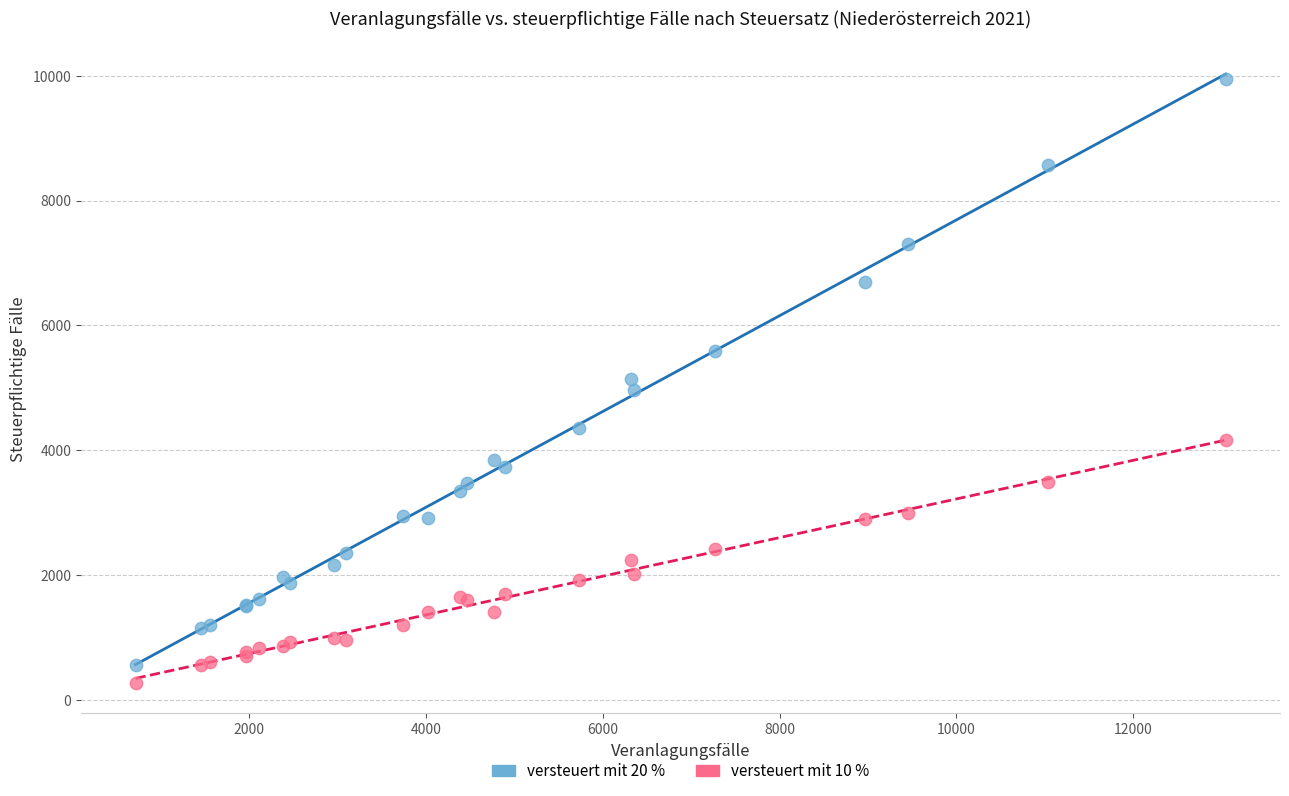

Which series reaches the maximum Y coordinate?

versteuert mit 20 %